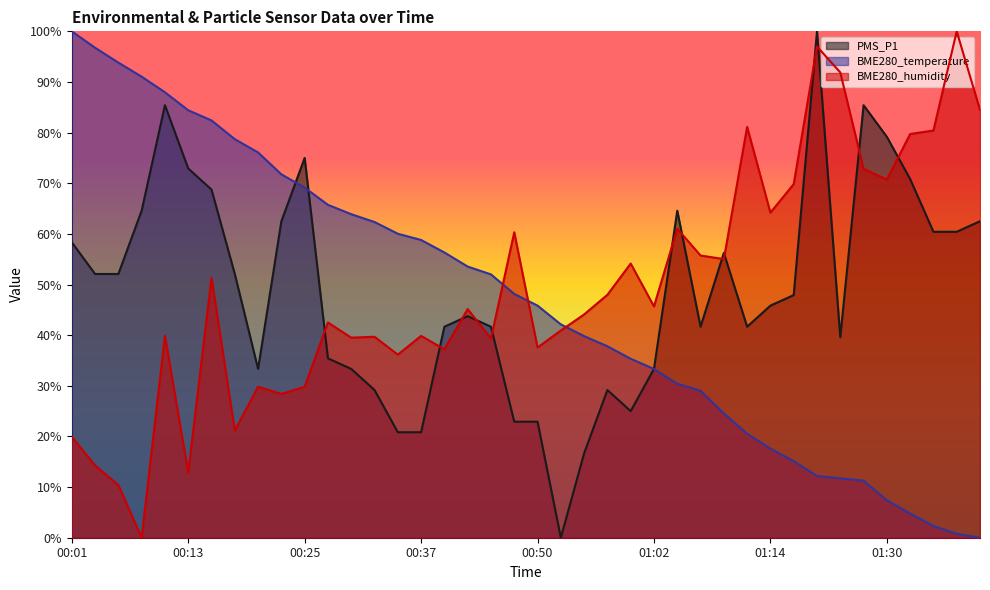

Between 00:35 and 00:15, which is larger?

00:15